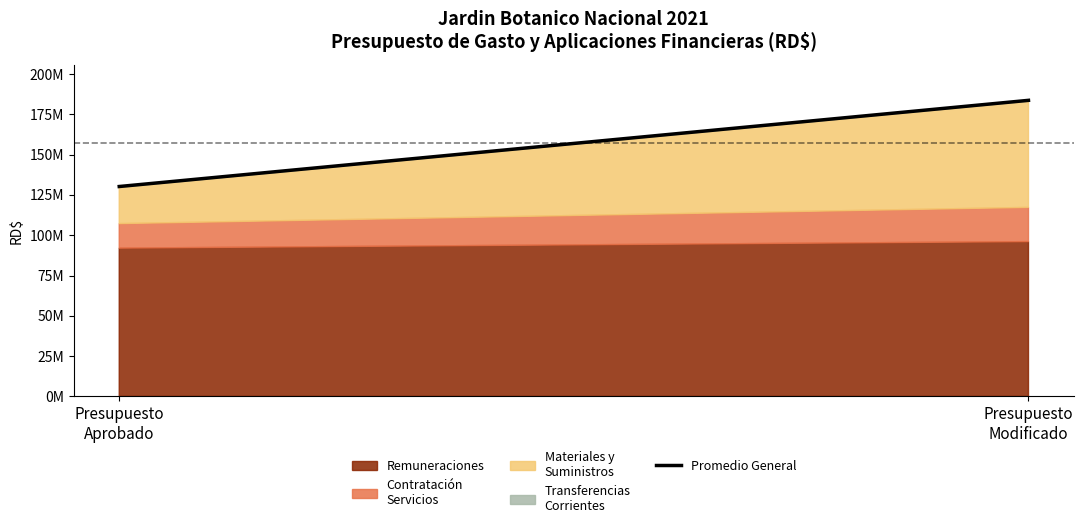

How many categories are shown in the chart?

2